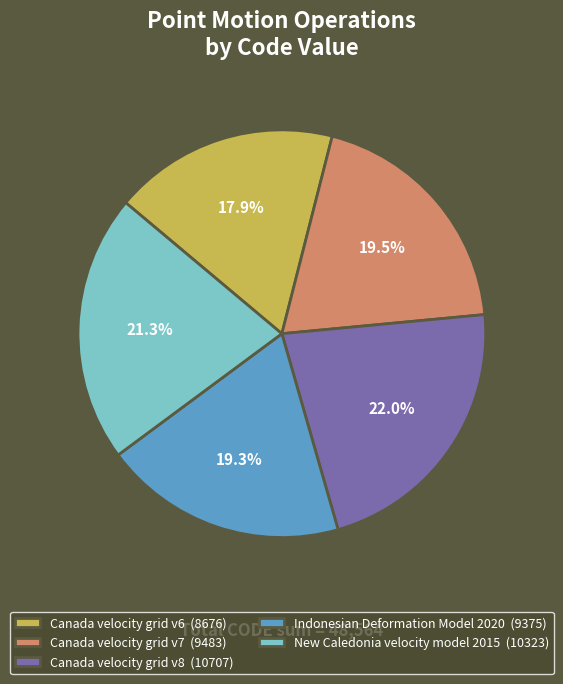

Is Canada velocity grid v7 (9483) the majority of the pie?

No